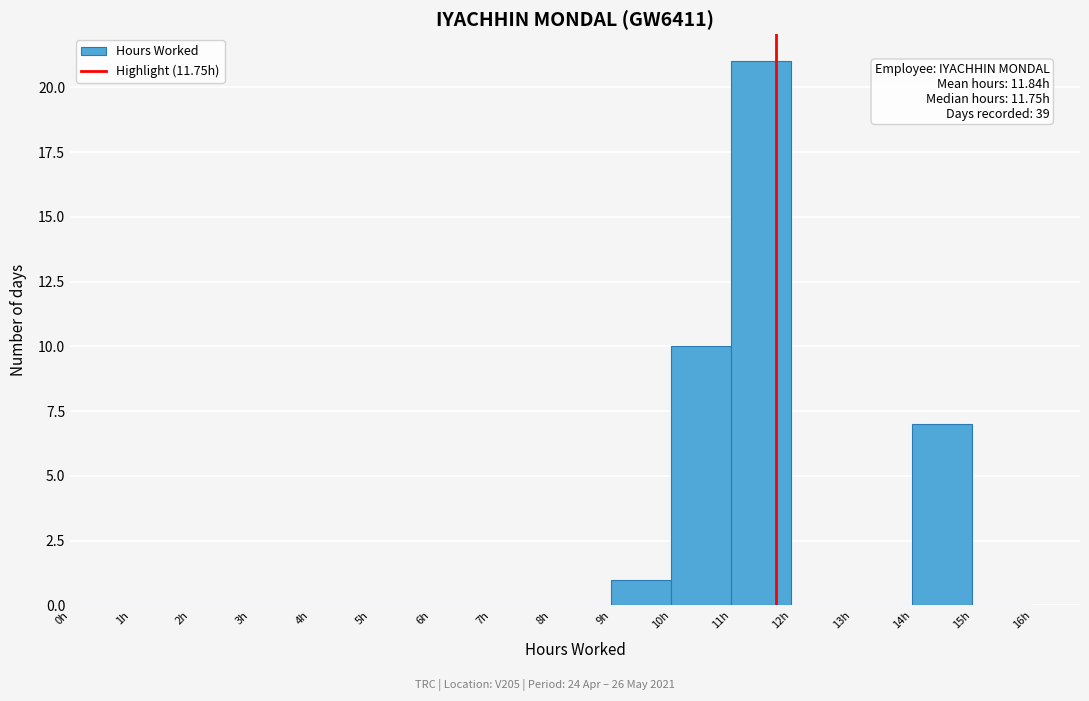

Over which range of the x-axis is the bar tallest?

11 to 12